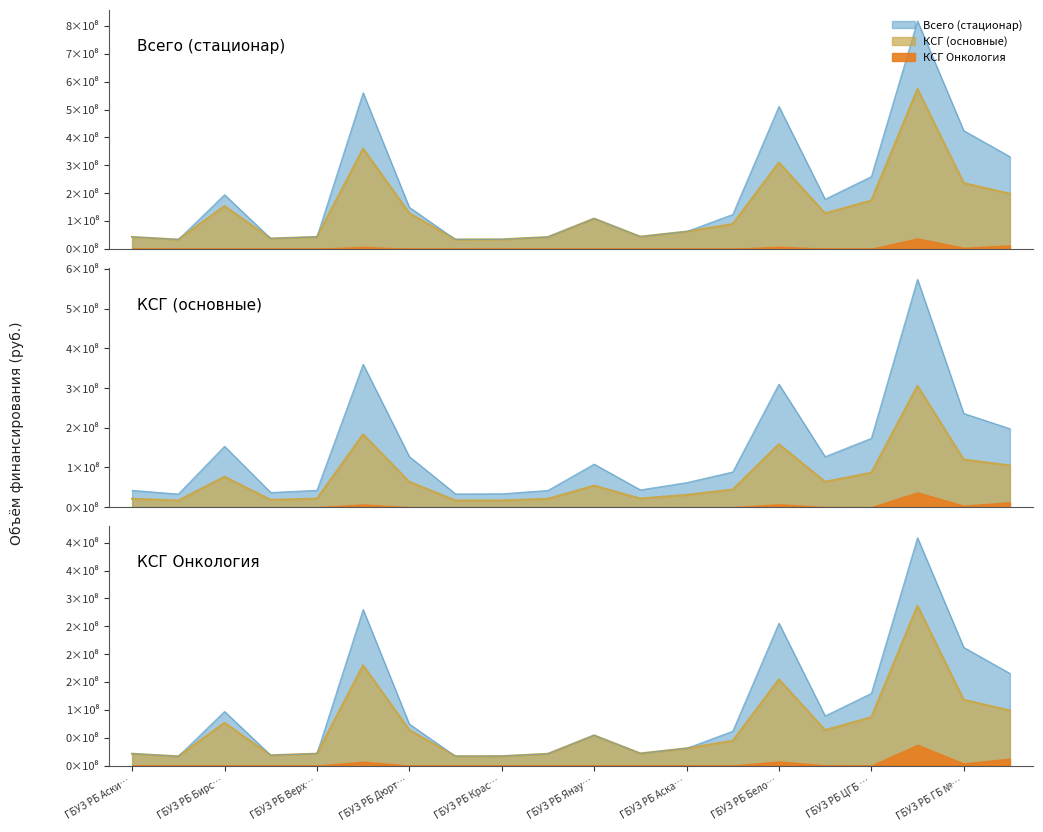

What position from the left is ГБУЗ РБ Бирс…?

3